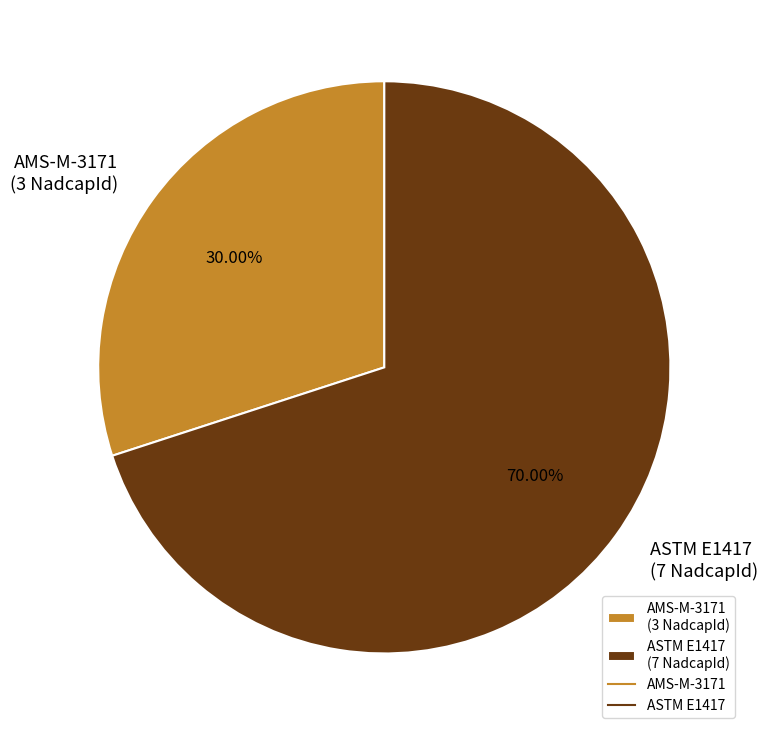

How many segments does this pie chart have?

2